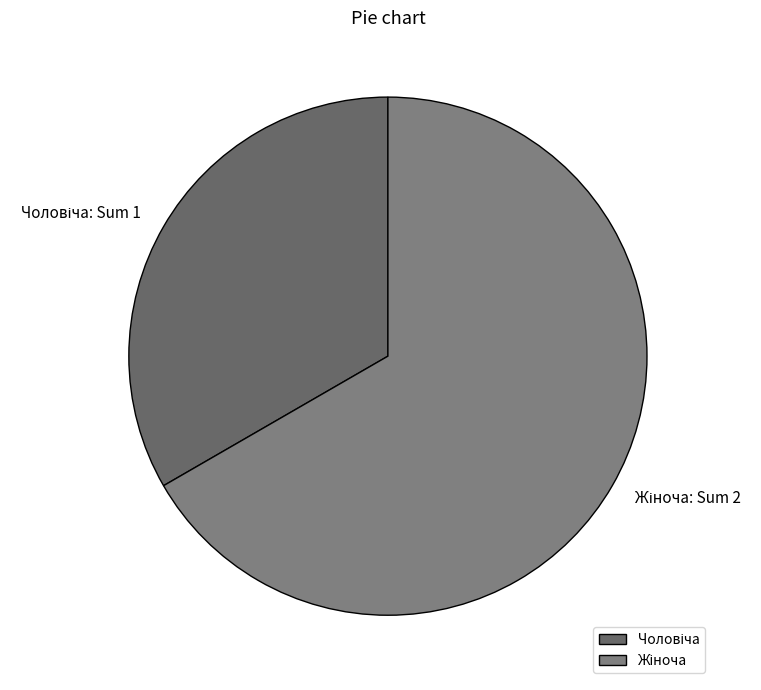

Is there any slice that represents more than half of the pie?

Yes